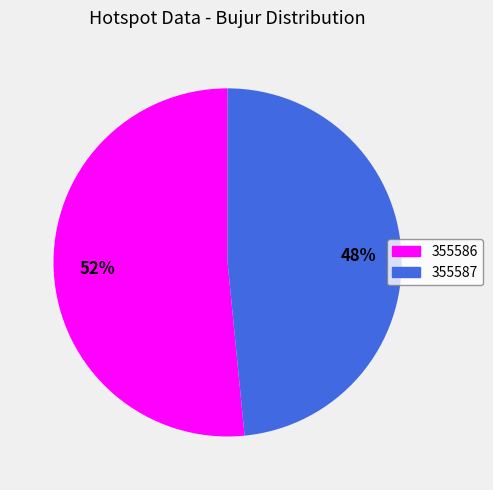

Approximately how many times larger is the value at 355587 compared to 355586?

0.9